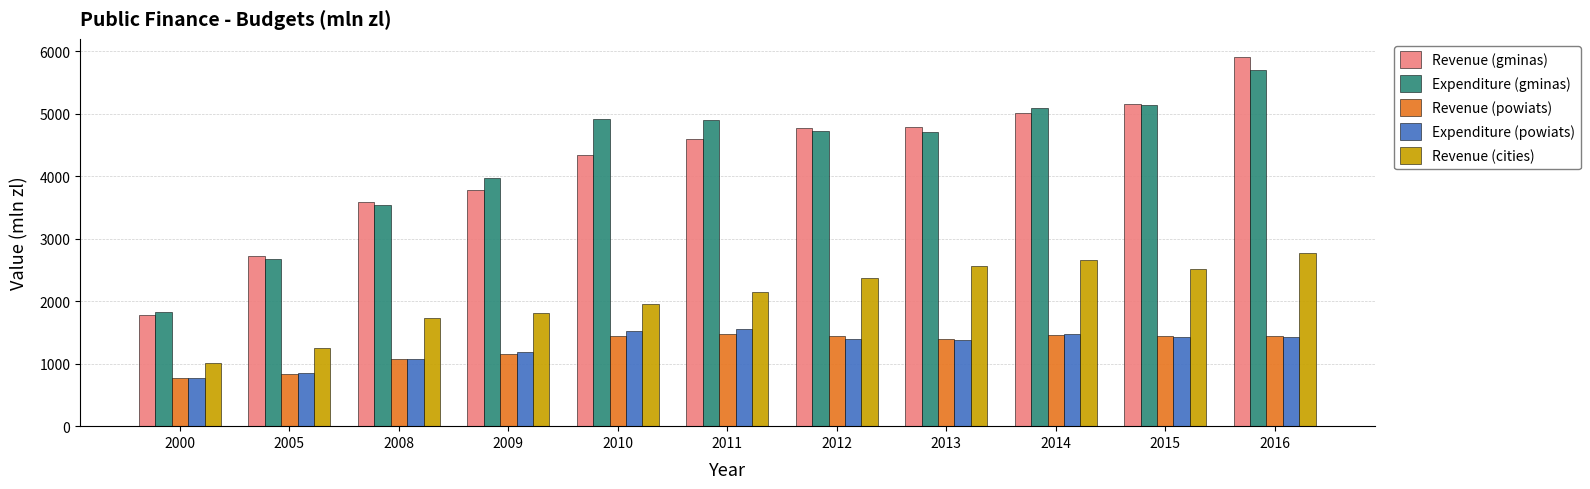

What are all the series names shown in the legend?

Revenue (gminas), Expenditure (gminas), Revenue (powiats), Expenditure (powiats), Revenue (cities)